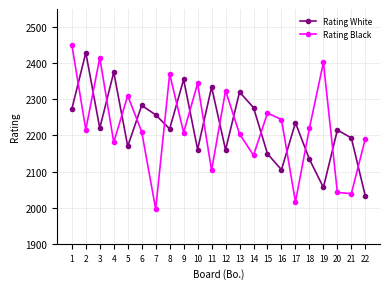

List the series in order of their peak value, highest first.

Rating Black, Rating White